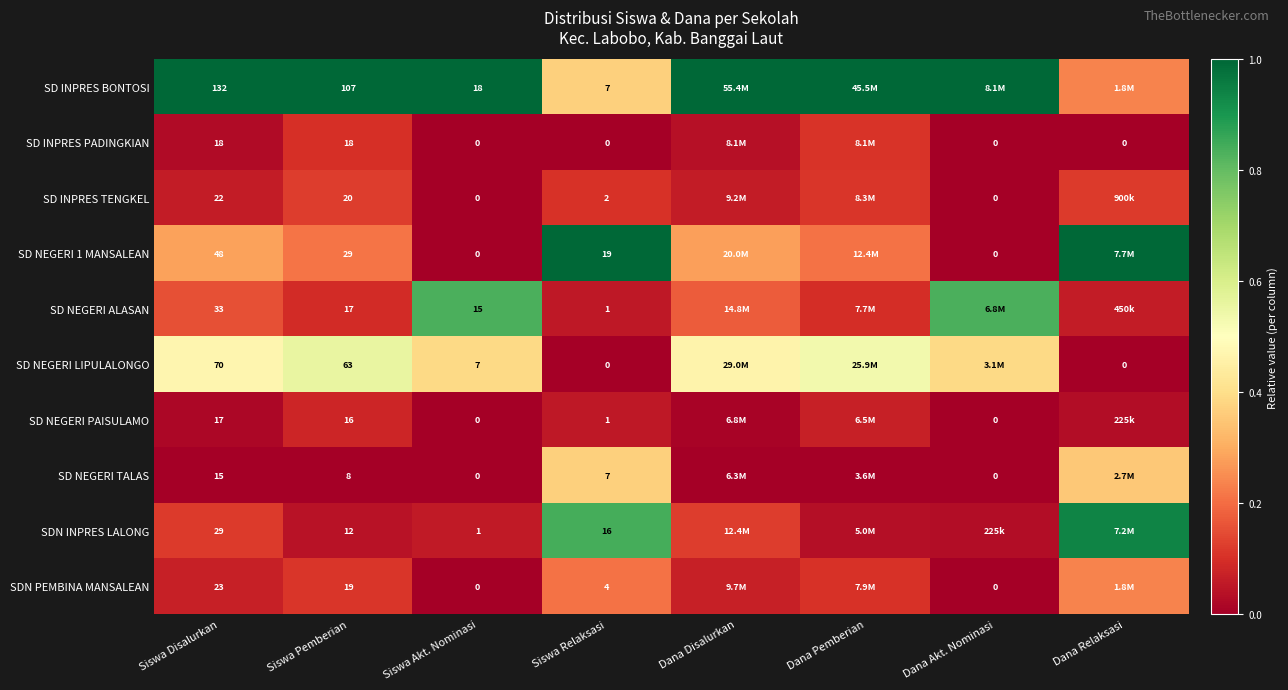

Is the value of SD INPRES PADINGKIAN at Siswa Akt. Nominasi greater than the value of SD NEGERI TALAS at Siswa Pemberian?

No